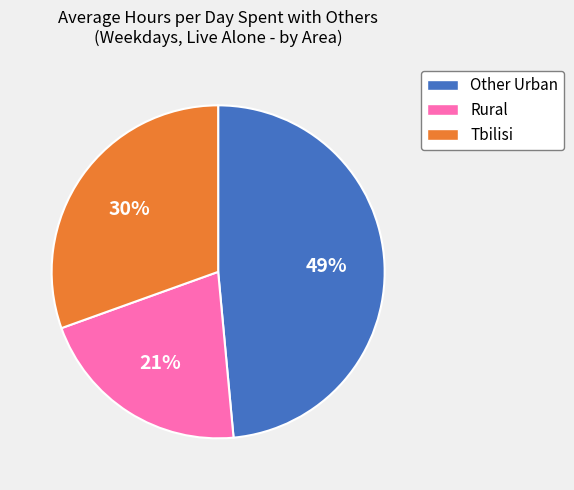

Is it true that Rural is 21% of the pie?

True